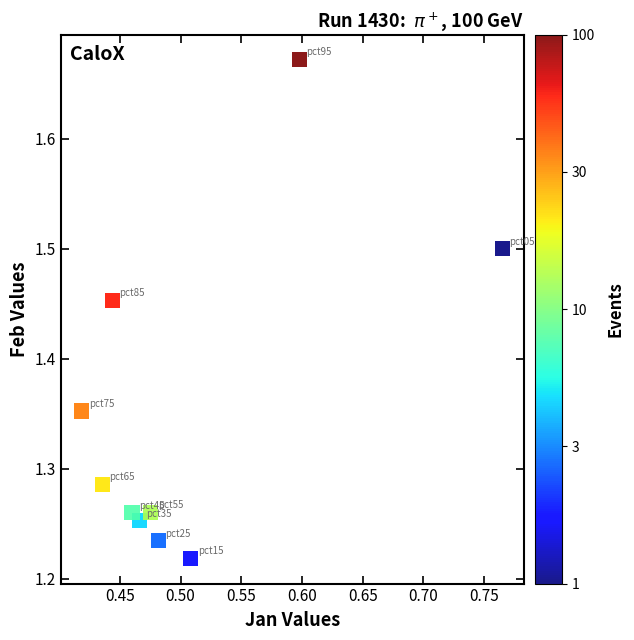

What is the range of X values (max minus min)?

0.3